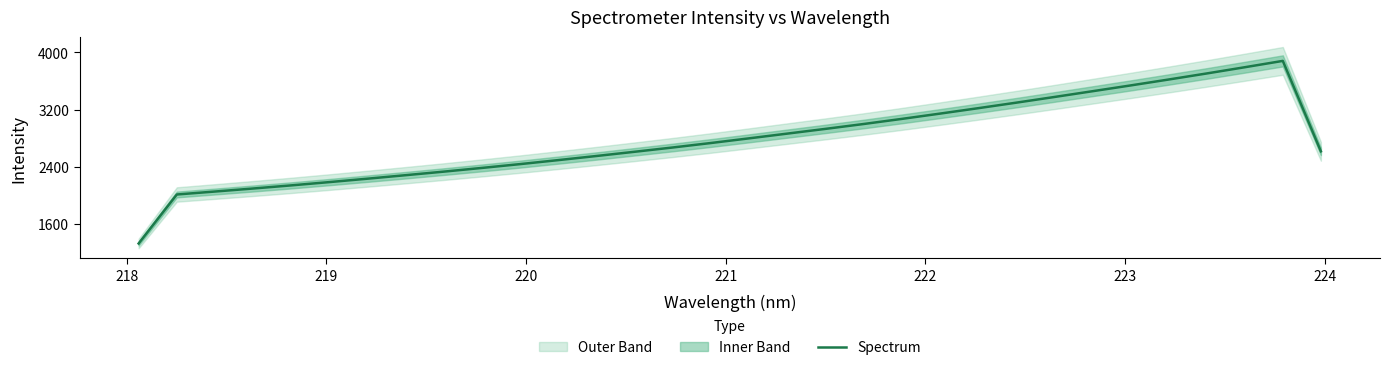

What is the minimum value shown in the chart?

1328.4